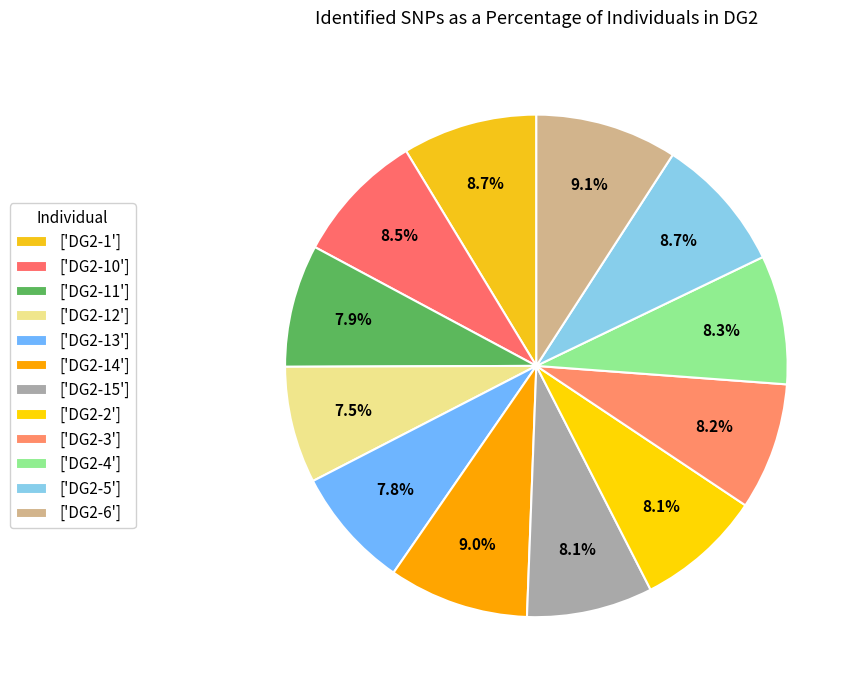

How many segments does this pie chart have?

12